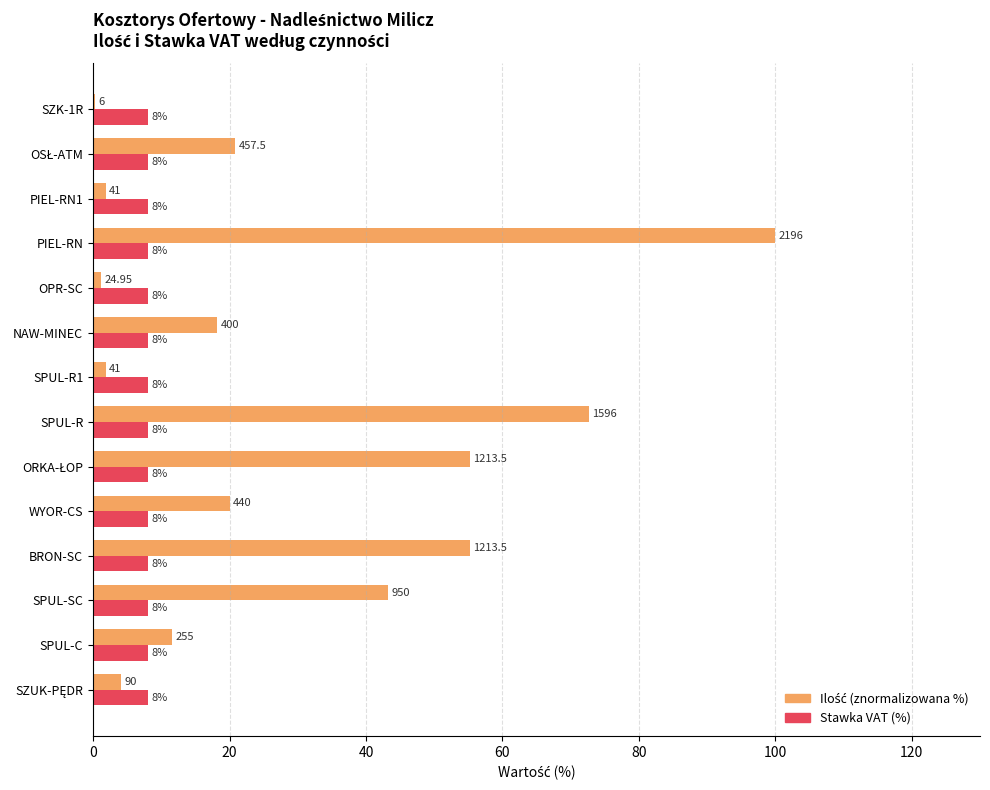

What is the sum of all Stawka VAT (%) values?

112.0